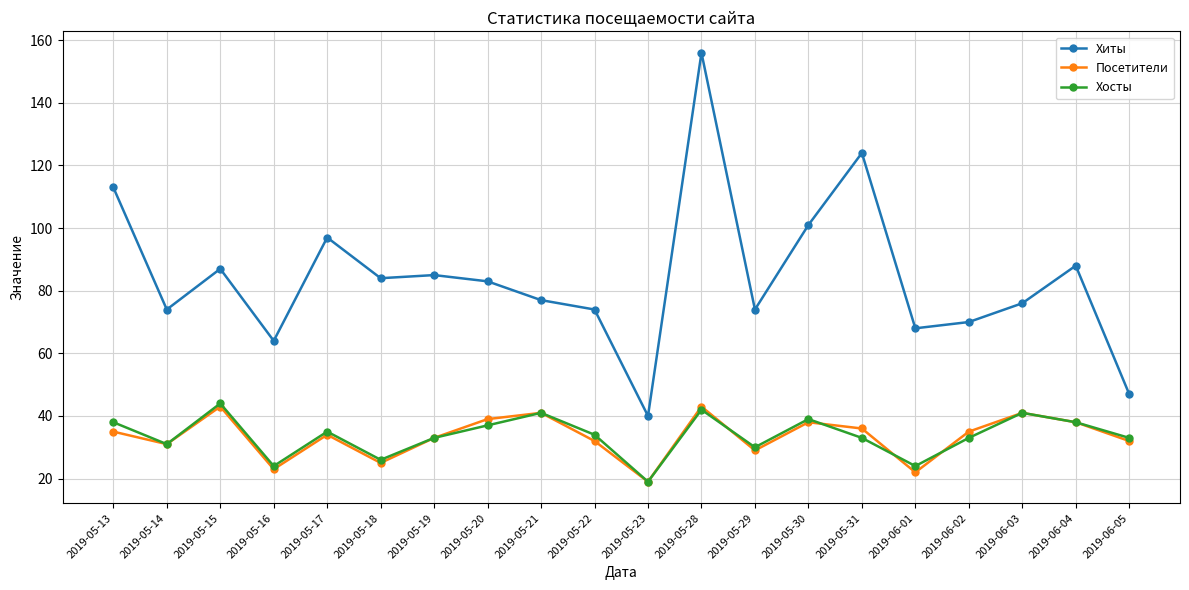

Between 2019-05-13 and 2019-06-05, which series saw the biggest shift?

Хиты